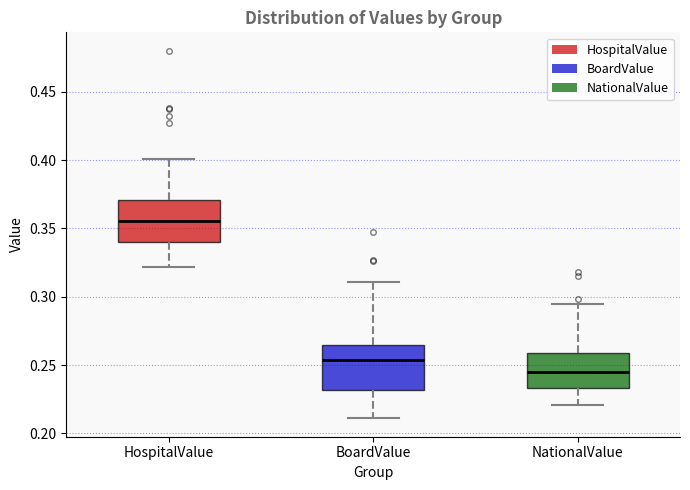

Reading left to right, read every box against the y-axis: the position of its median line, the range the box covers, and the ends of its whiskers. The values are not printed on the chart, so give them approximately, as read against the axis.

HospitalValue: median 0.355, box 0.340 to 0.370, whiskers 0.320 to 0.400
BoardValue: median 0.255, box 0.230 to 0.265, whiskers 0.210 to 0.310
NationalValue: median 0.245, box 0.235 to 0.260, whiskers 0.220 to 0.295